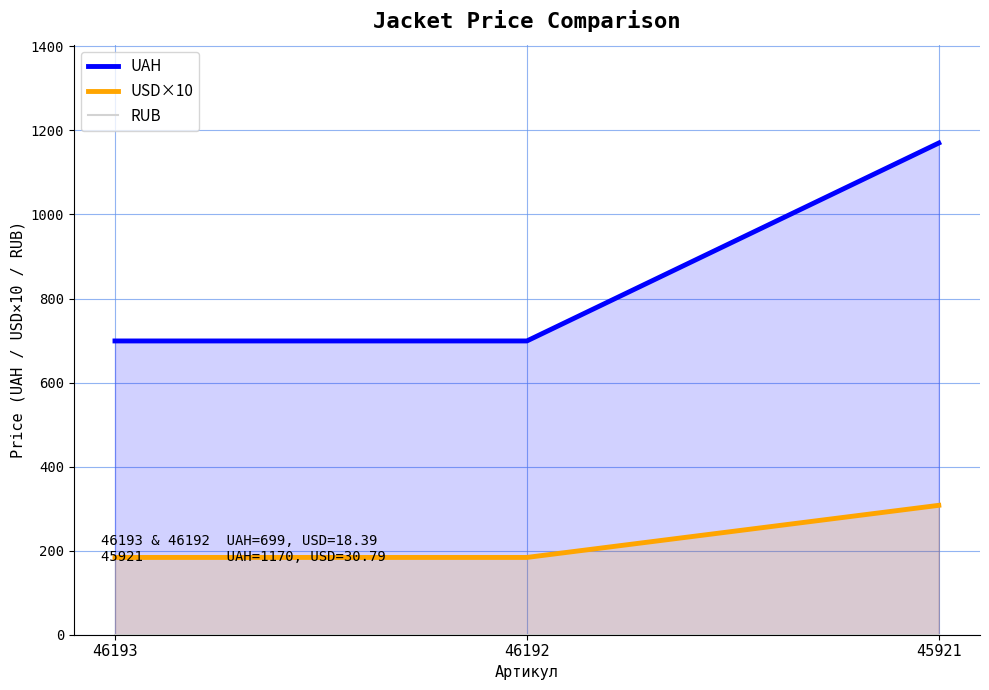

Which category has the lowest value across all series?

46193